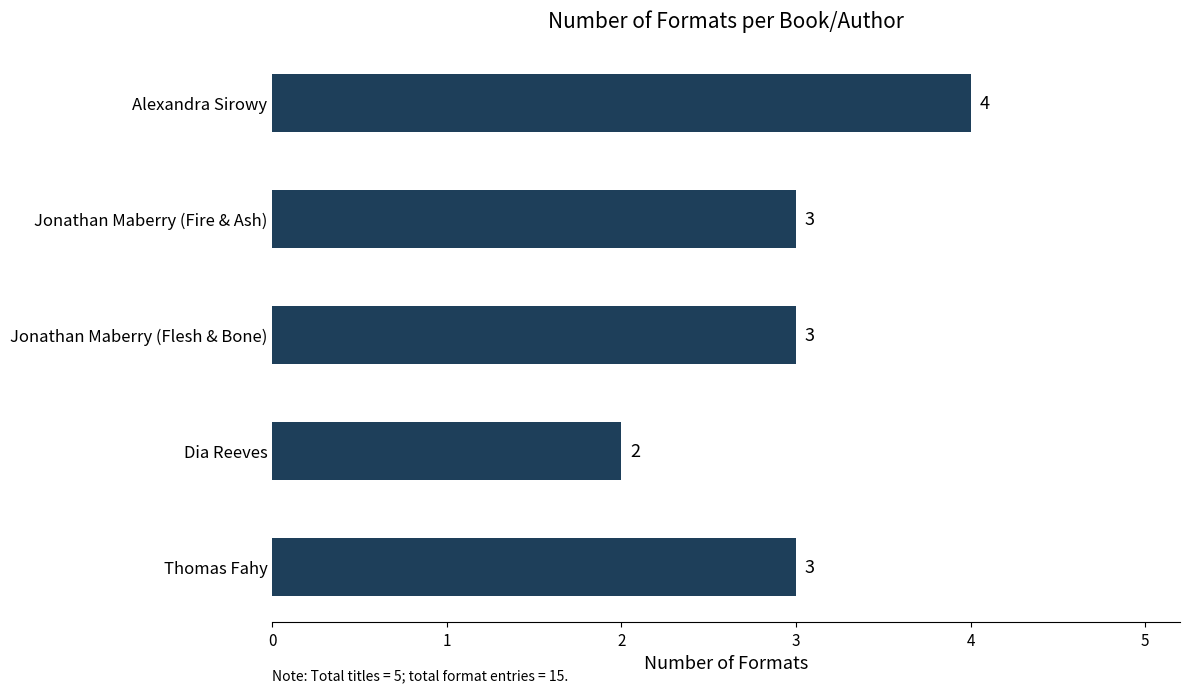

Which category has the lowest value across all series?

Dia Reeves